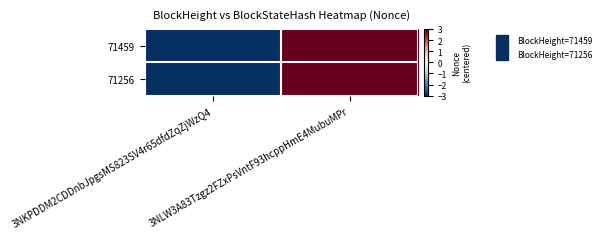

Reading left to right, list all the values displayed in this chart.

71459: 3NKPDDM2CDDnbJpgsMS823SV4r65dfdZqZjWzQ4=-3	3NLW3A83Tzgz2FZxPsVntF93hcppHmE4MubuMPr=3
71256: 3NKPDDM2CDDnbJpgsMS823SV4r65dfdZqZjWzQ4=-3	3NLW3A83Tzgz2FZxPsVntF93hcppHmE4MubuMPr=3